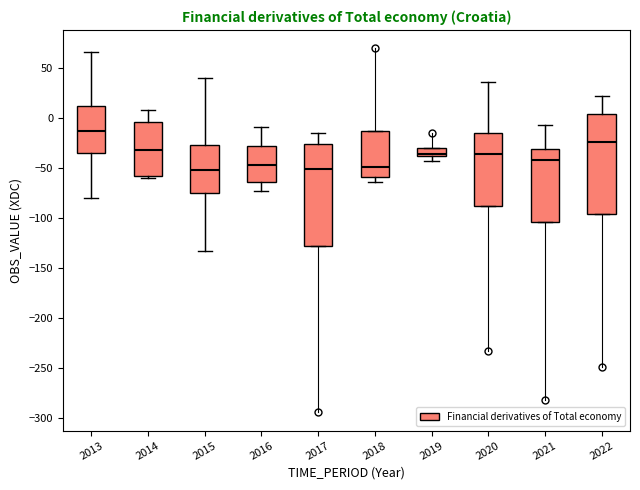

Where is the lower edge of the box at x = 2020 on the y-axis? The values are not printed on the chart, so give them approximately, as read against the axis.

-90